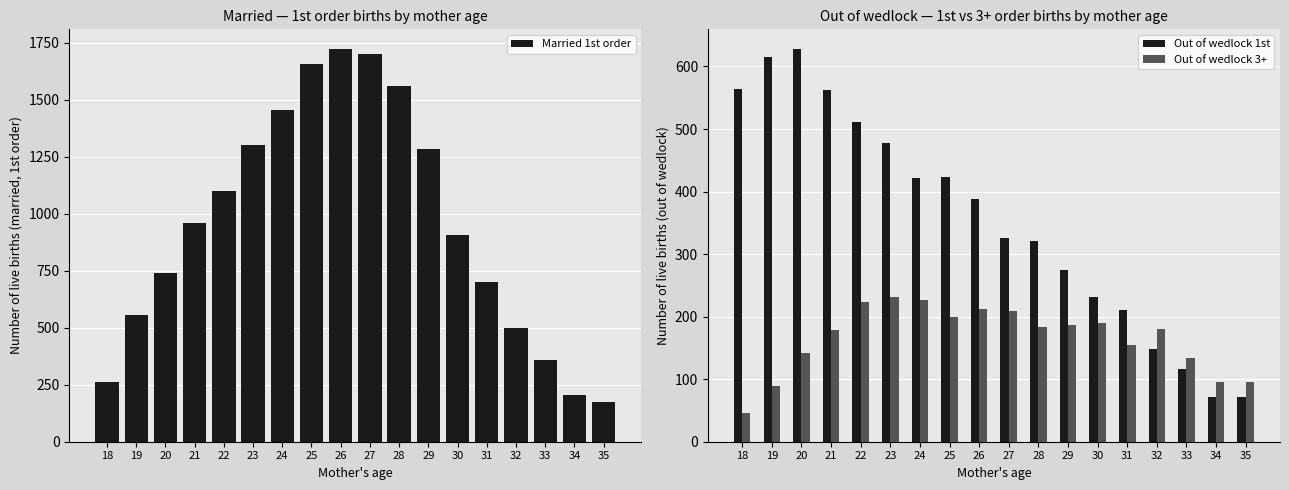

What is the minimum value shown in the chart?

46